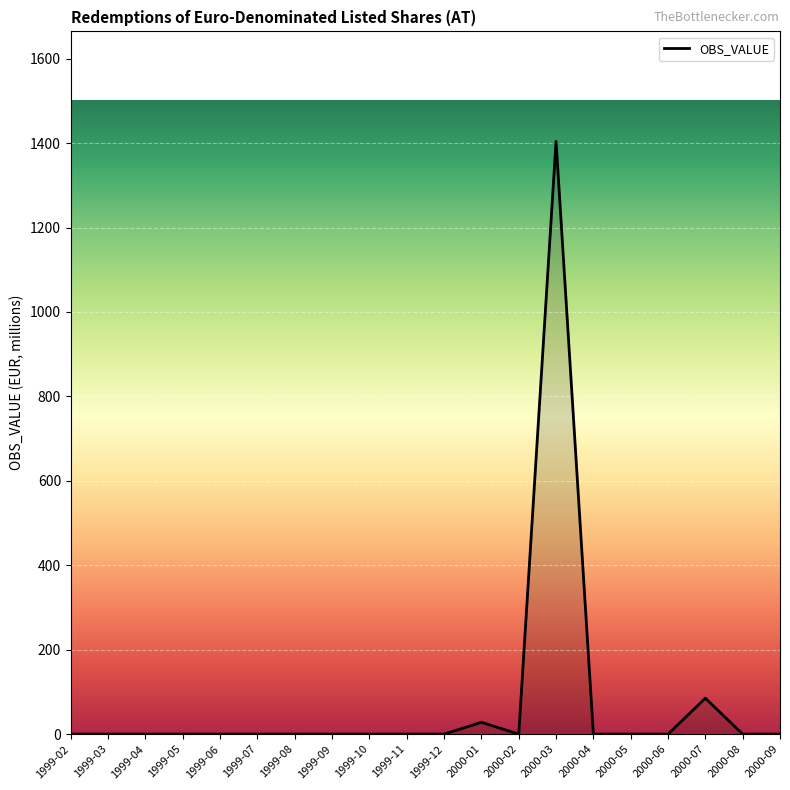

At which label is the value closest to 702?

2000-07